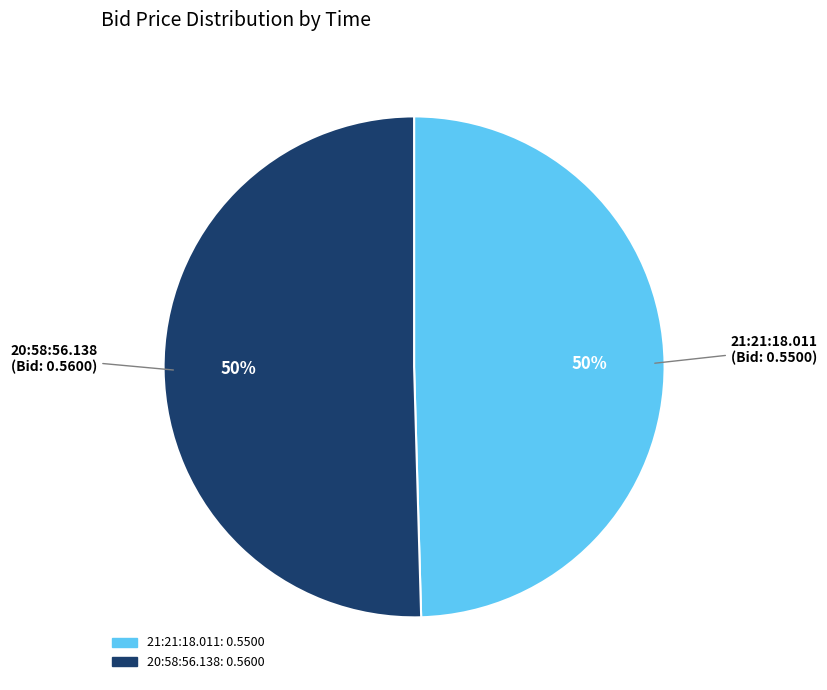

To the nearest percent, what percentage of the pie is 20:58:56.138?

50%